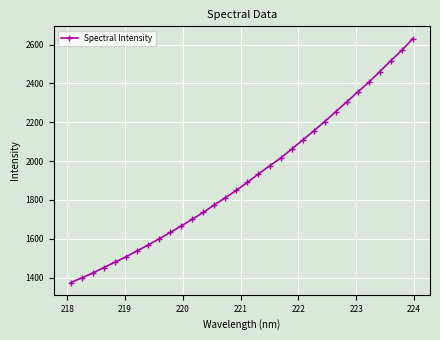

What is the average value?

1917.4